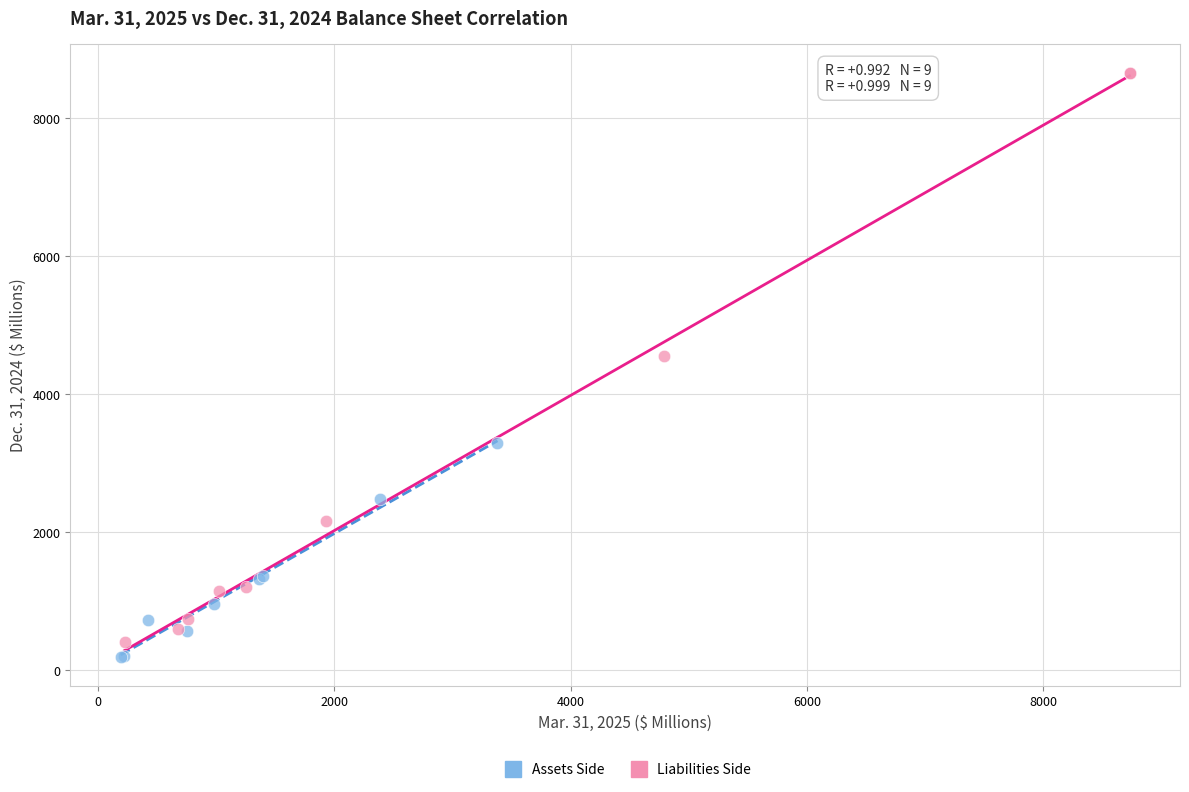

Which series has the widest spread of Y values?

Liabilities Side